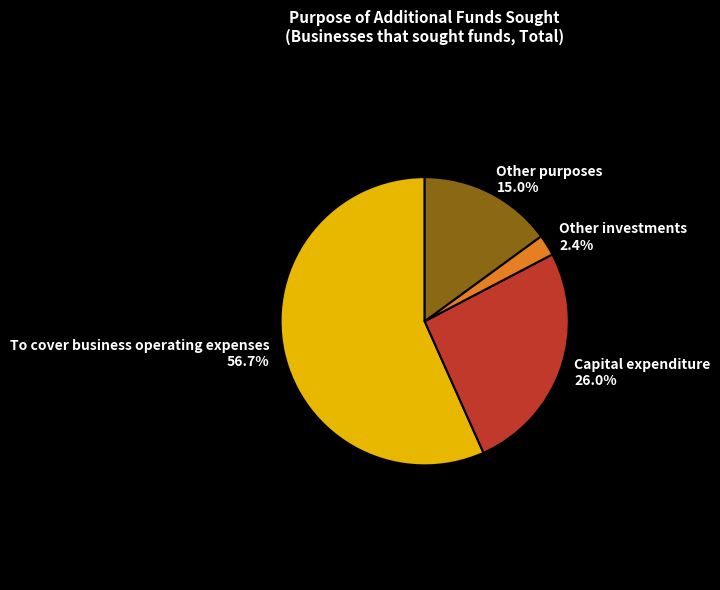

Rank the categories by value from highest to lowest.

To cover business operating expenses, Capital expenditure, Other purposes, Other investments